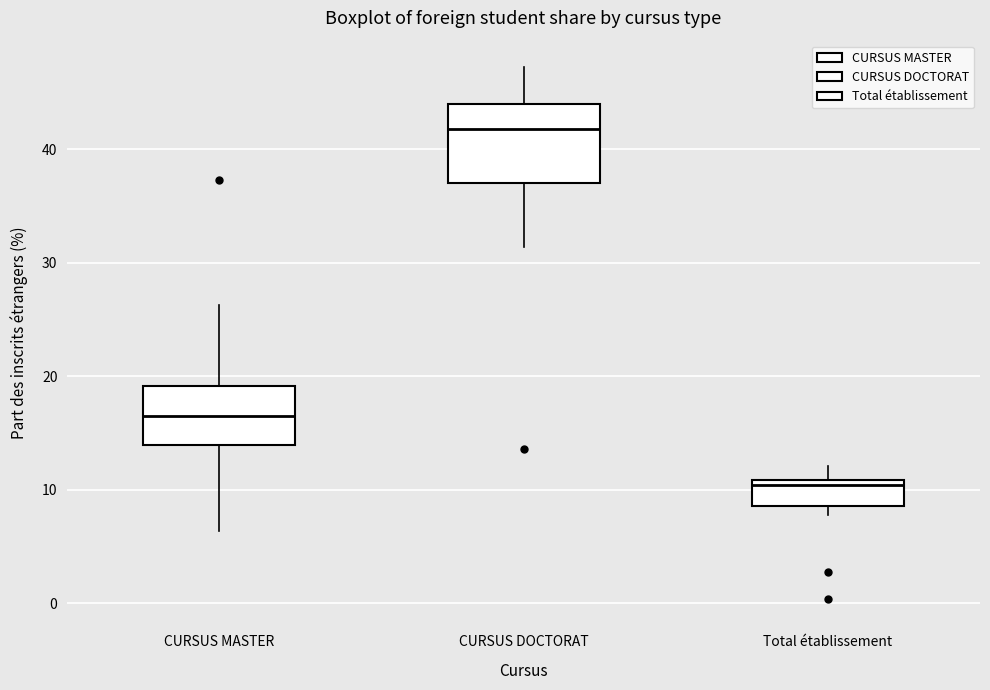

Which box is the tallest, from its lower edge to its upper edge?

CURSUS DOCTORAT